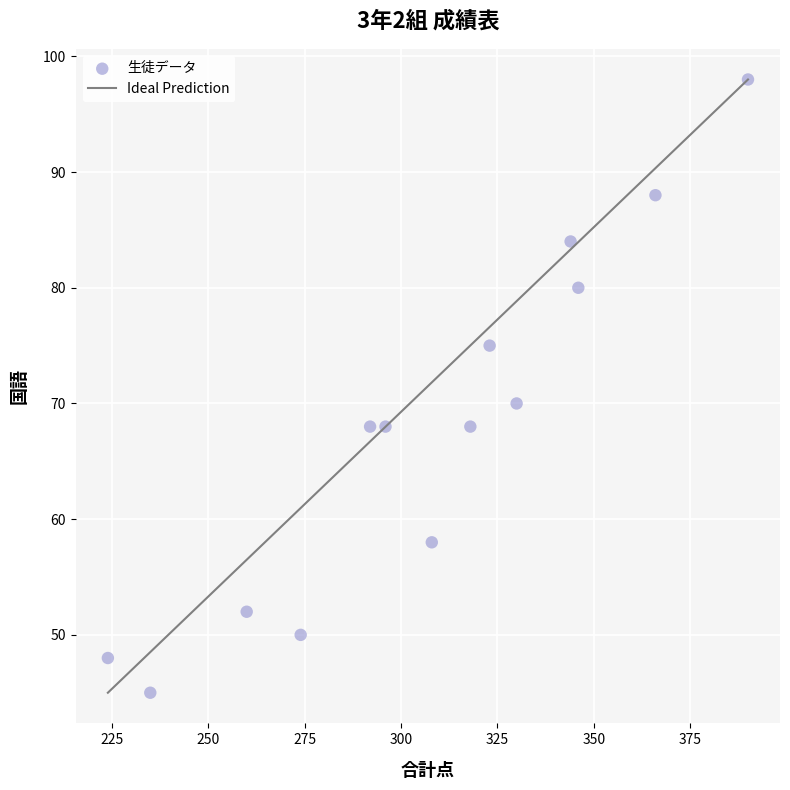

What Y value in the scatter plot is closest to 71?

70